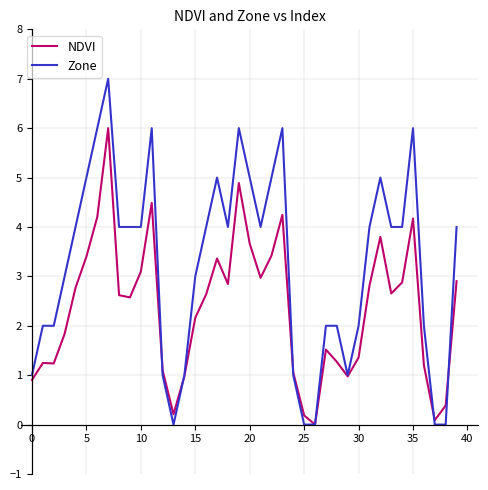

Which series has the widest spread of values?

Zone